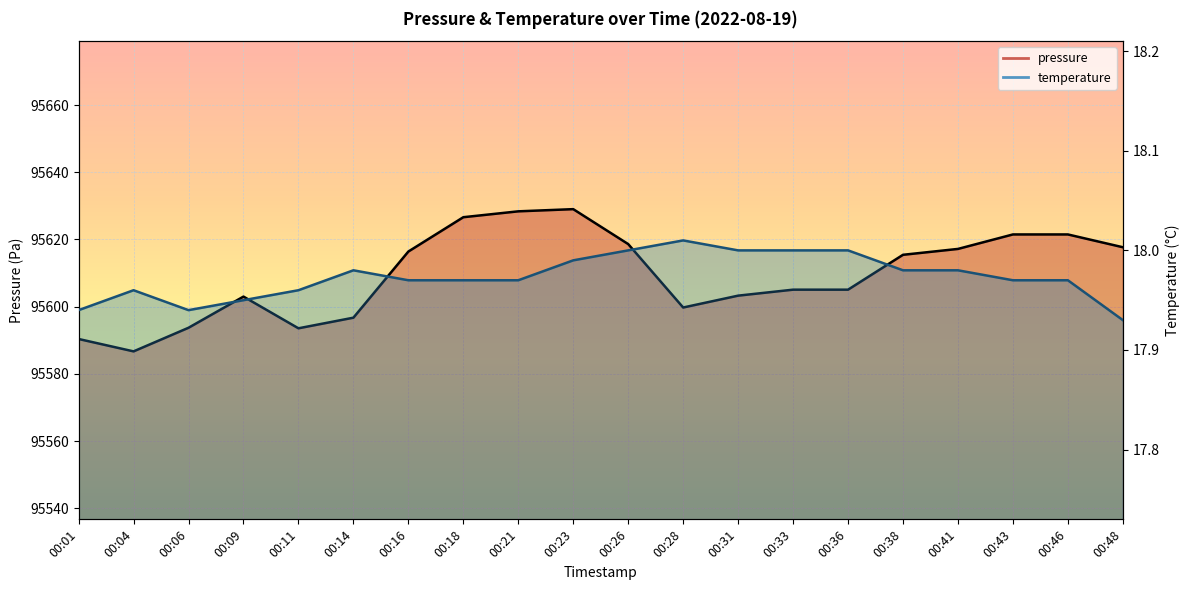

List the series in order of their peak value, lowest first.

temperature, pressure